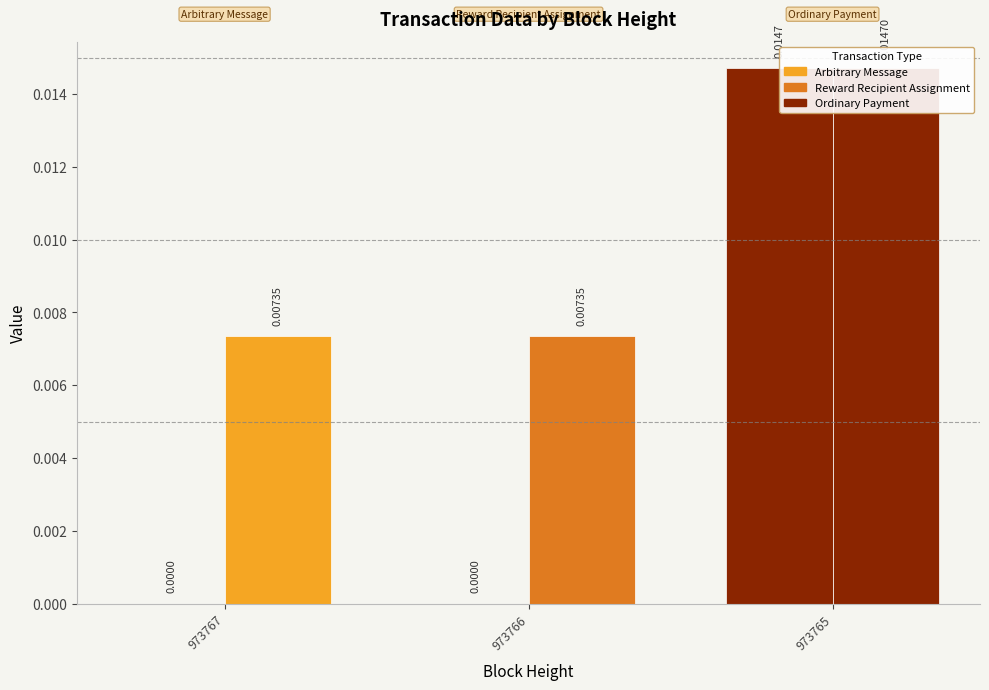

Is the value of Fee at 973766 greater than the value of Amount at 973765?

No